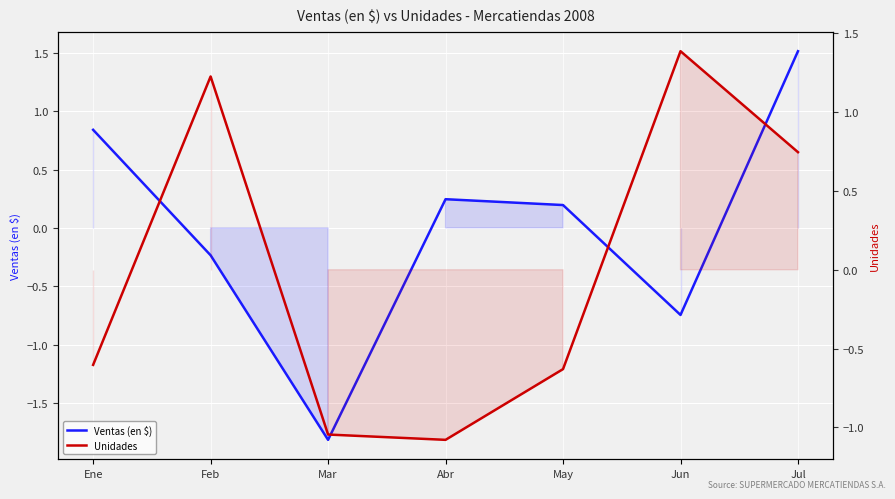

What are all the series names shown in the legend?

Ventas (en $), Unidades